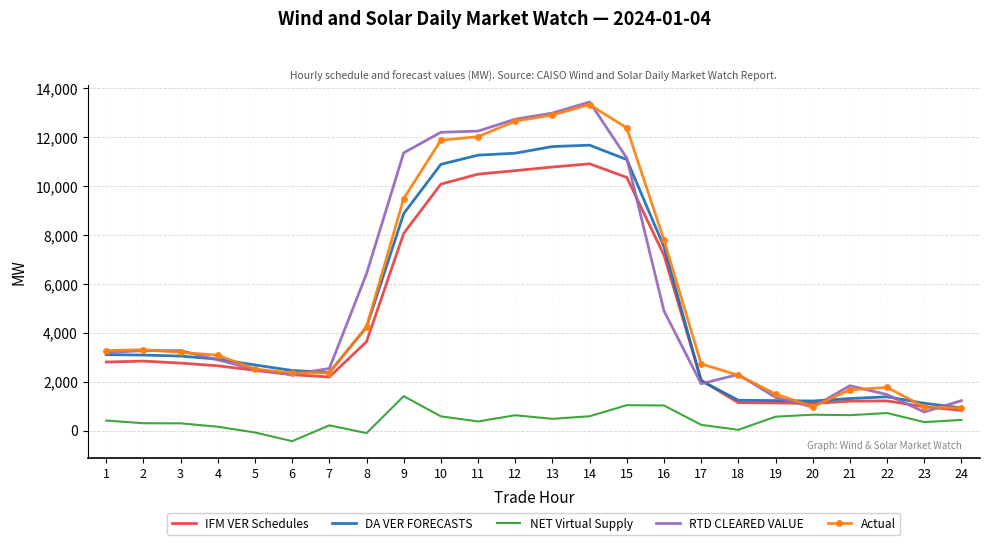

The DA VER FORECASTS series shows 926.4 at 24. True or false?

True